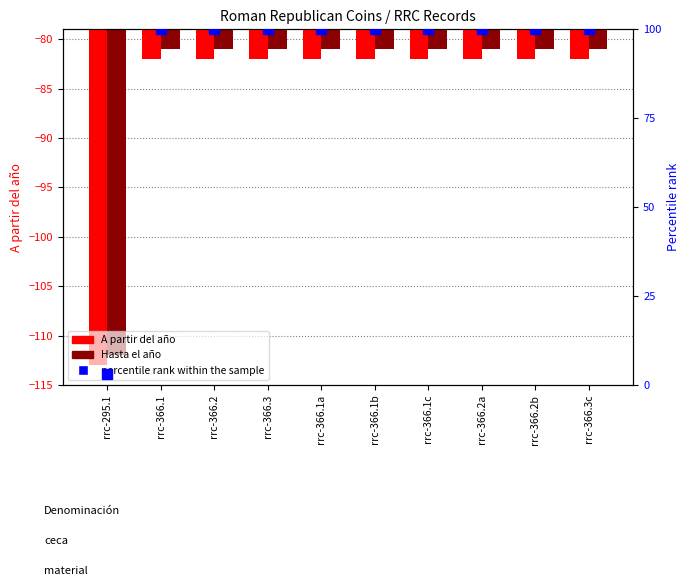

At which label does Hasta el año reach its peak?

rrc-366.1